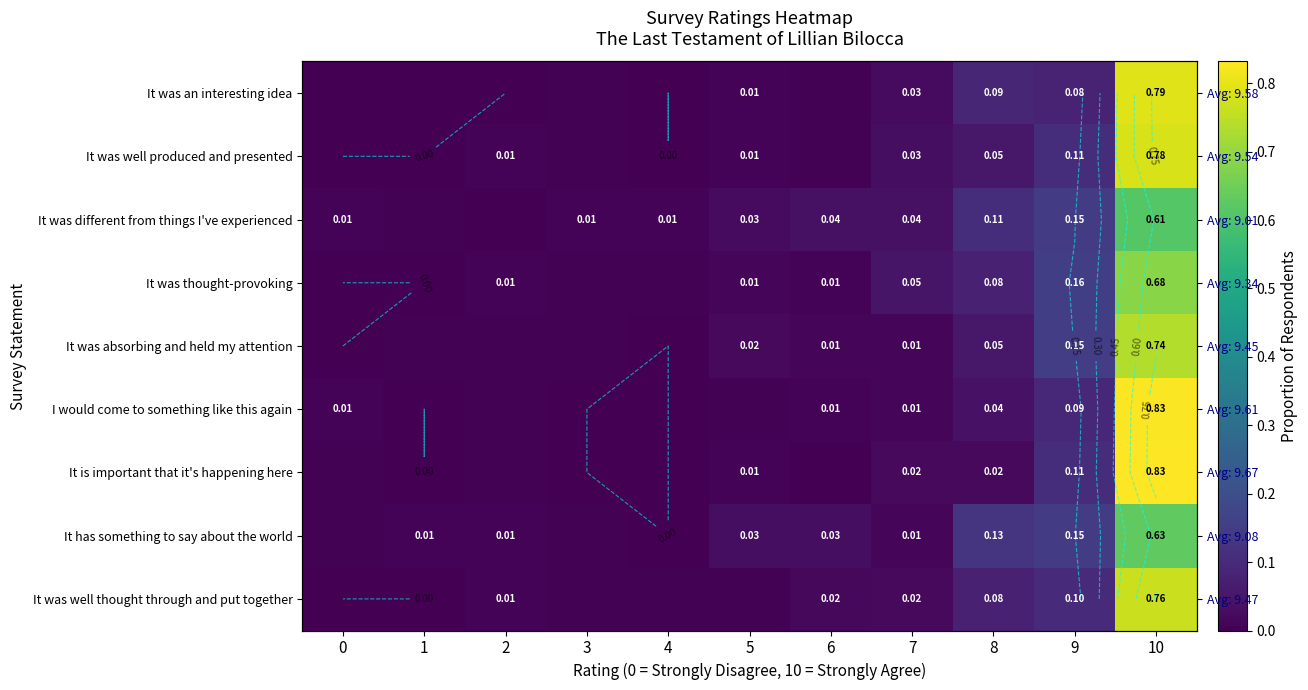

Is it true that It was absorbing and held my attention equals 0.0 at 3?

True